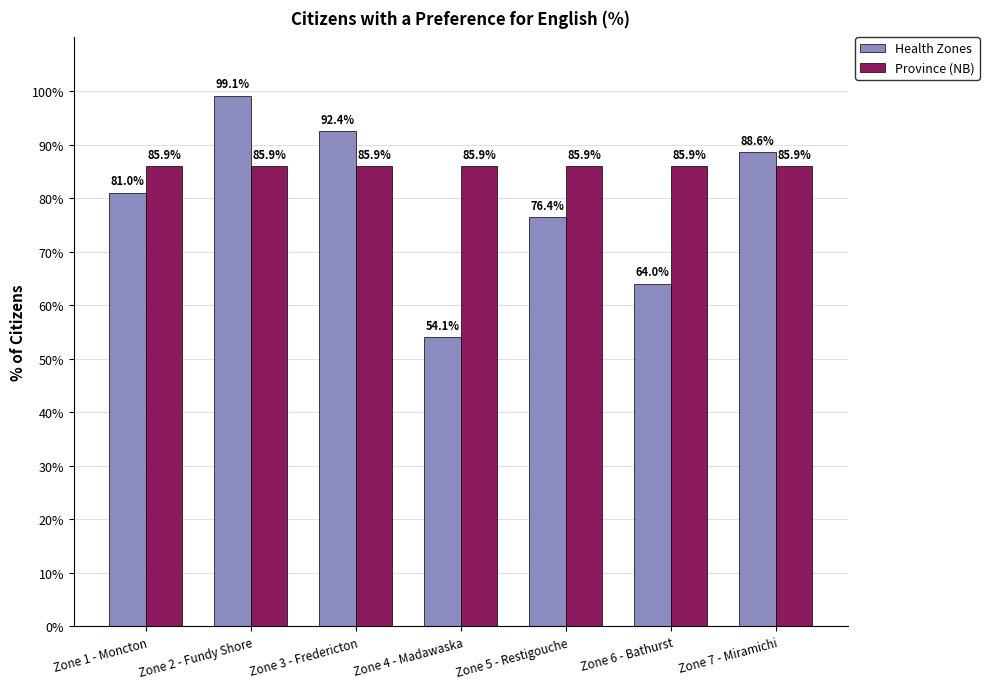

The value of Health Zones at Zone 4 - Madawaska is 54.1. True or false?

True